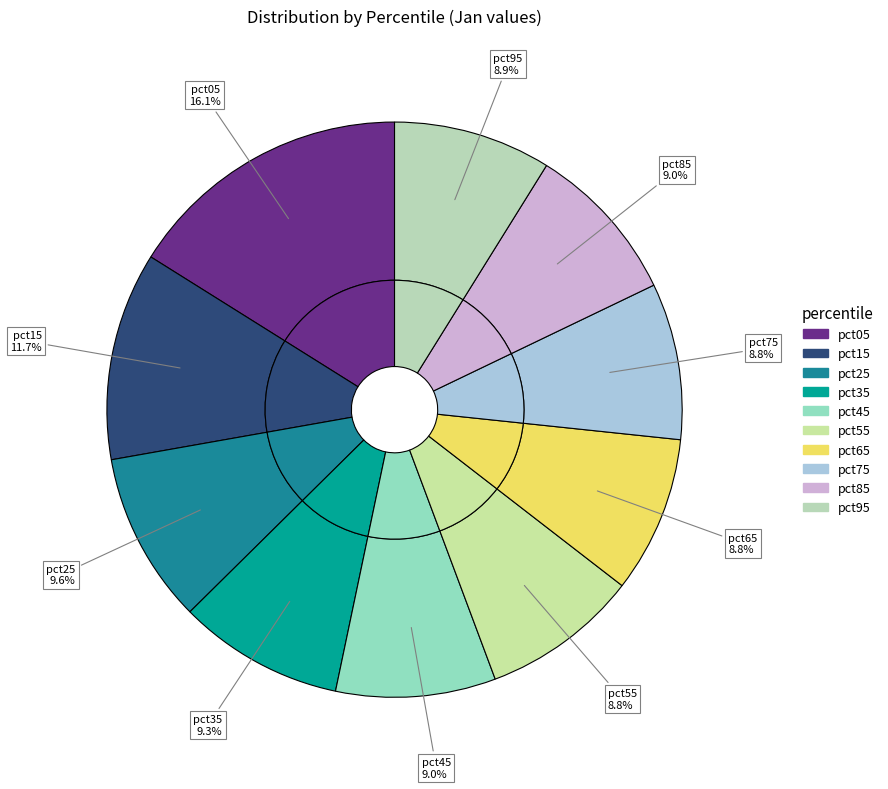

To the nearest percent, what is the combined percentage of pct25 and pct75?

18%